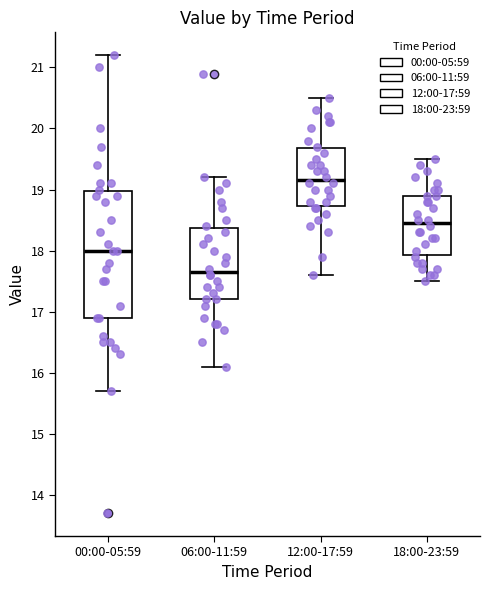

Reading left to right, transcribe this box plot: for each box, give where its median line is, the range the box spans, and where its two whiskers end, as read against the y-axis. The values are not printed on the chart, so give them approximately, as read against the axis.

00:00-05:59: median 18.0, box 16.9 to 19.0, whiskers 15.7 to 21.2
06:00-11:59: median 17.7, box 17.2 to 18.4, whiskers 16.1 to 19.2
12:00-17:59: median 19.2, box 18.7 to 19.7, whiskers 17.6 to 20.5
18:00-23:59: median 18.5, box 17.9 to 18.9, whiskers 17.5 to 19.5